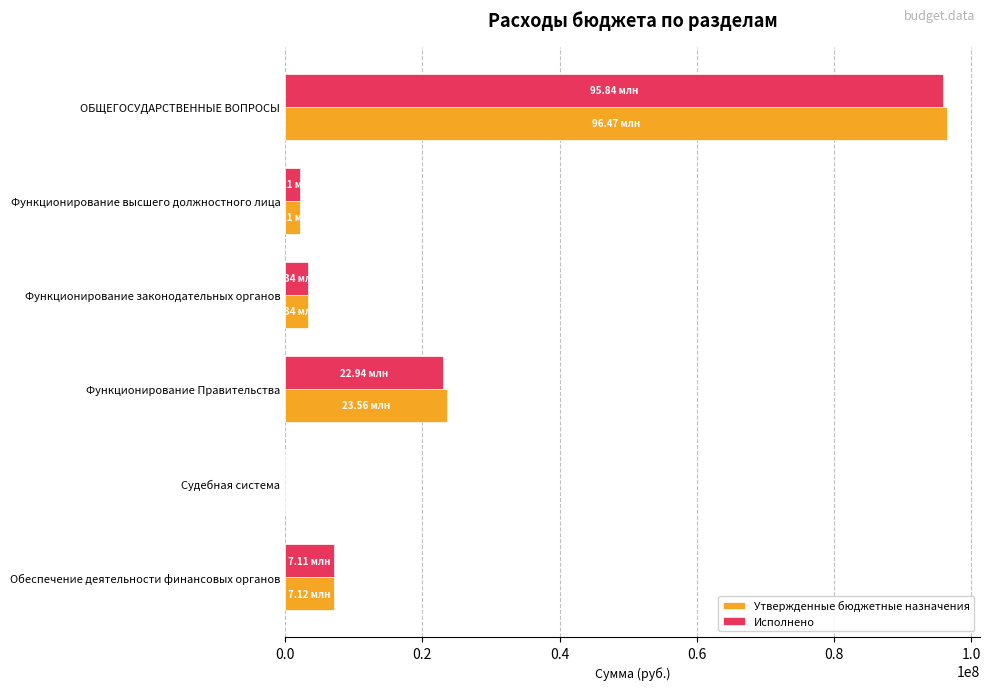

How many distinct data groups are displayed?

2